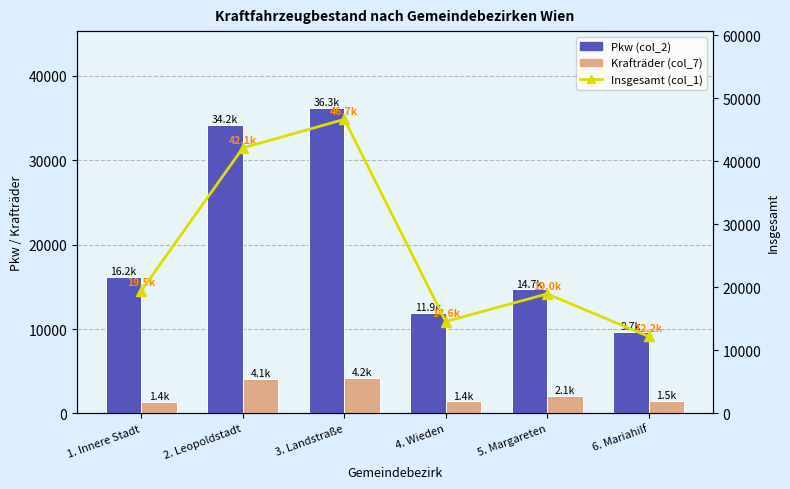

Is it true that Pkw (col_2) equals 16195 at 1. Innere Stadt?

True